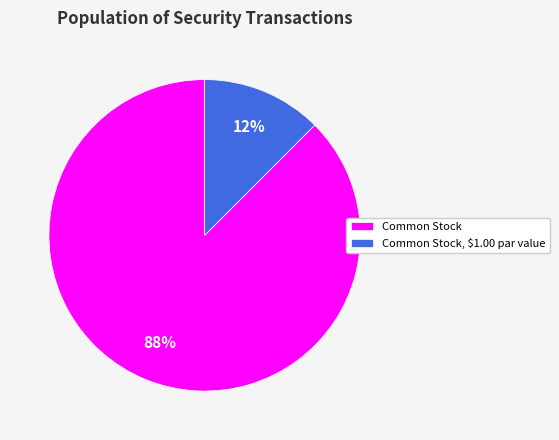

To the nearest percent, what is the average slice percentage?

50%